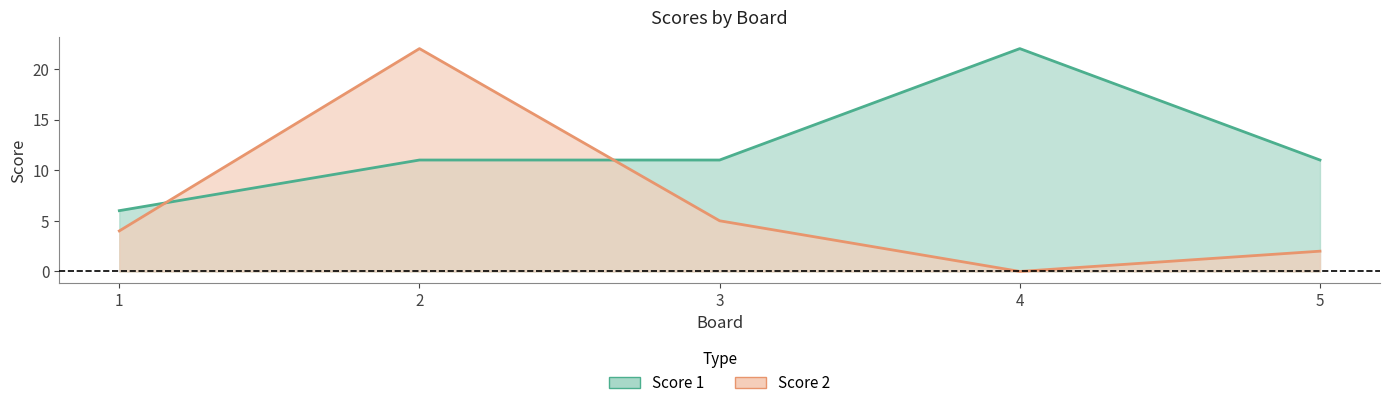

Which series ends up on top after the final intersection of Score 2 and Score 1?

Score 1